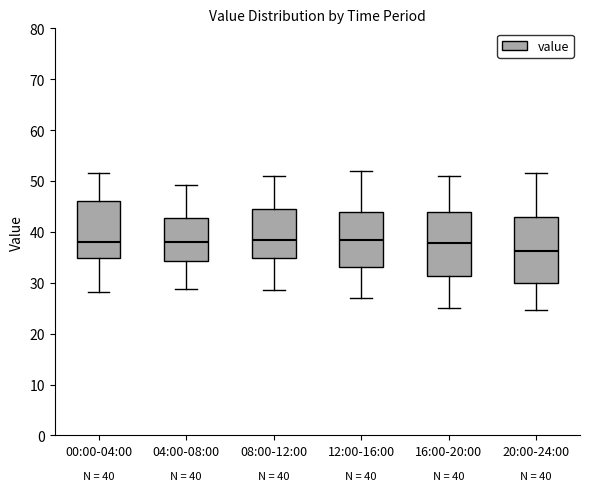

Which box has the lowest median line?

20:00-24:00